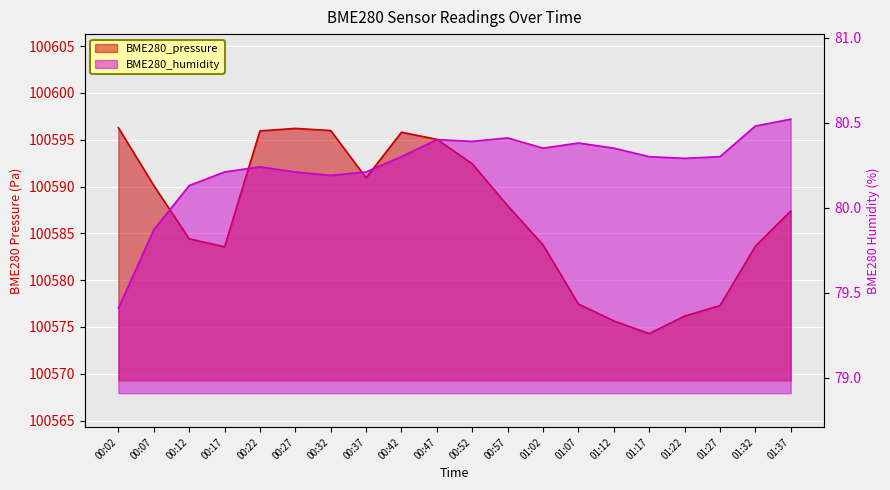

How many values in the BME280_humidity series exceed 80?

18